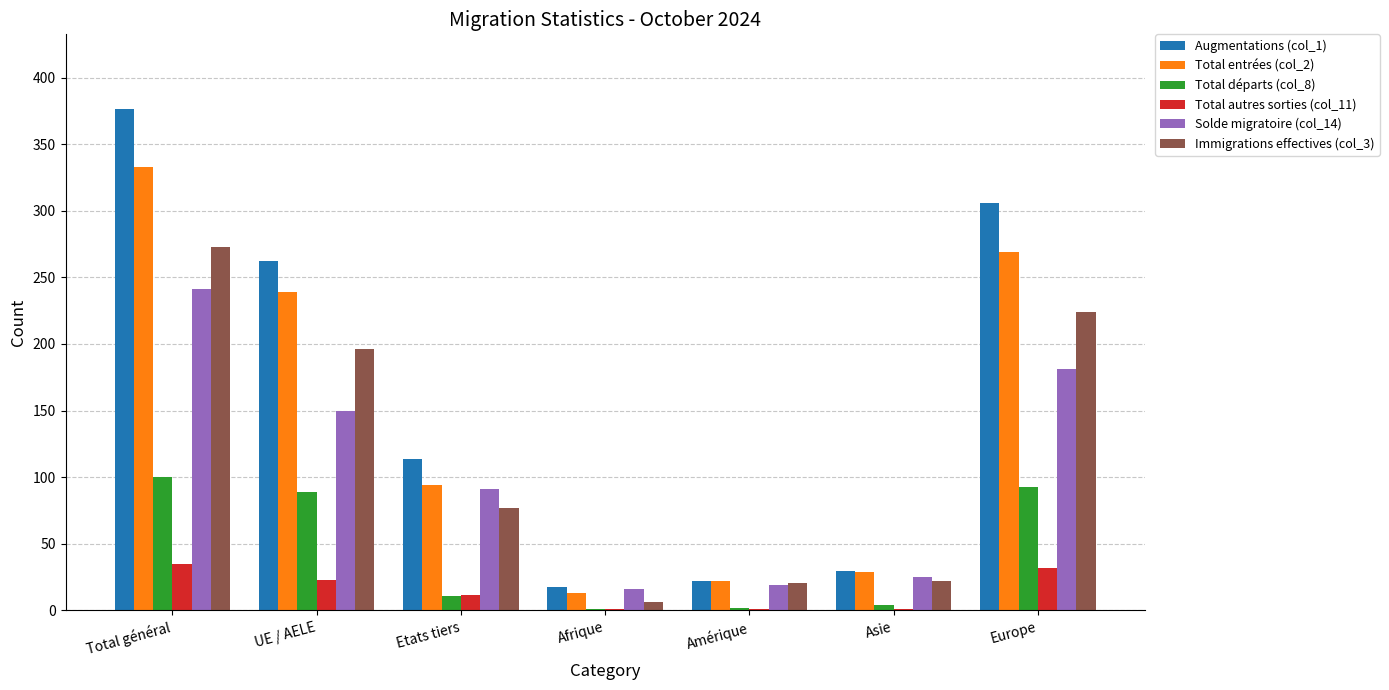

At which category is the sum across all series the highest?

Total général